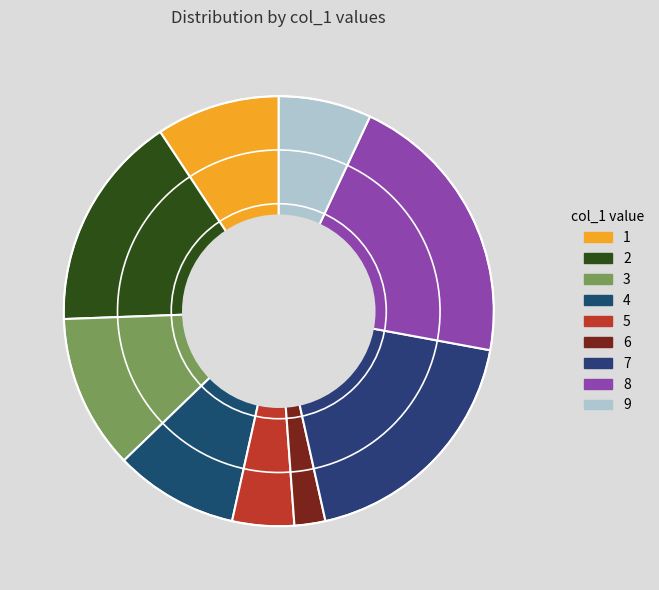

Is there a majority slice in this chart?

No